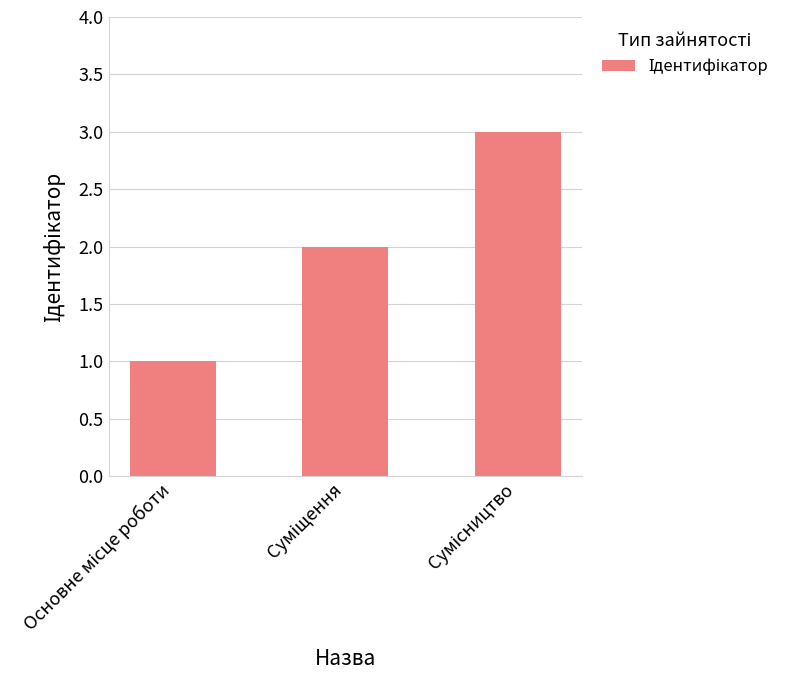

What is the maximum value shown in the chart?

3